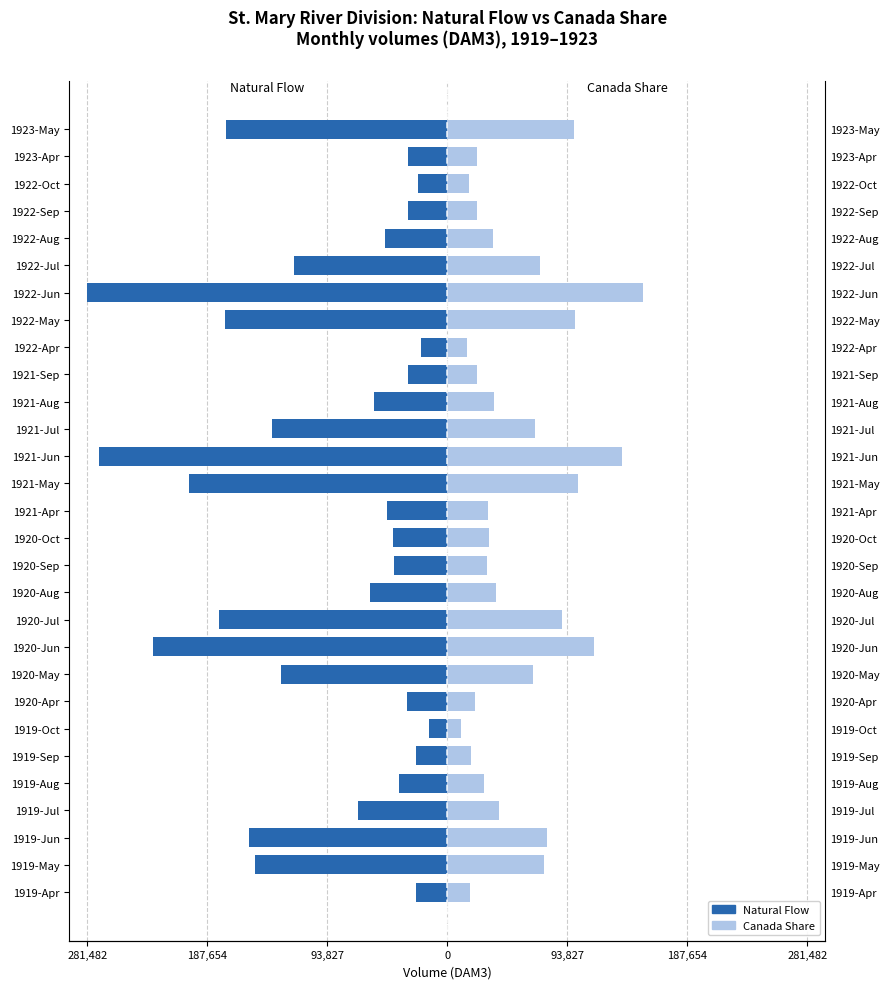

Is it true that Natural Flow equals -11884.8 at 1920-Oct?

False